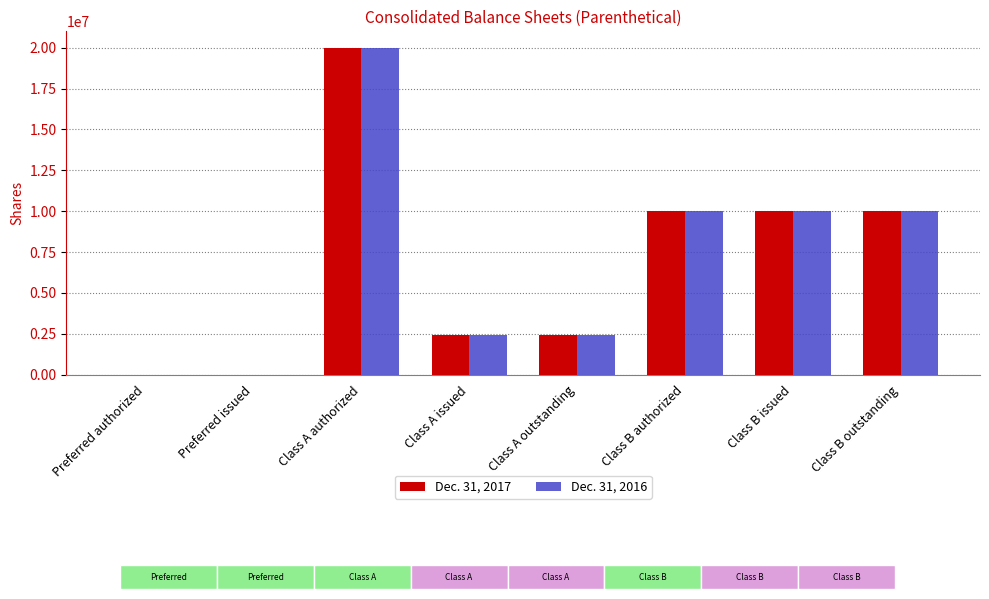

Is it true that Dec. 31, 2016 equals 0 at Preferred issued?

True